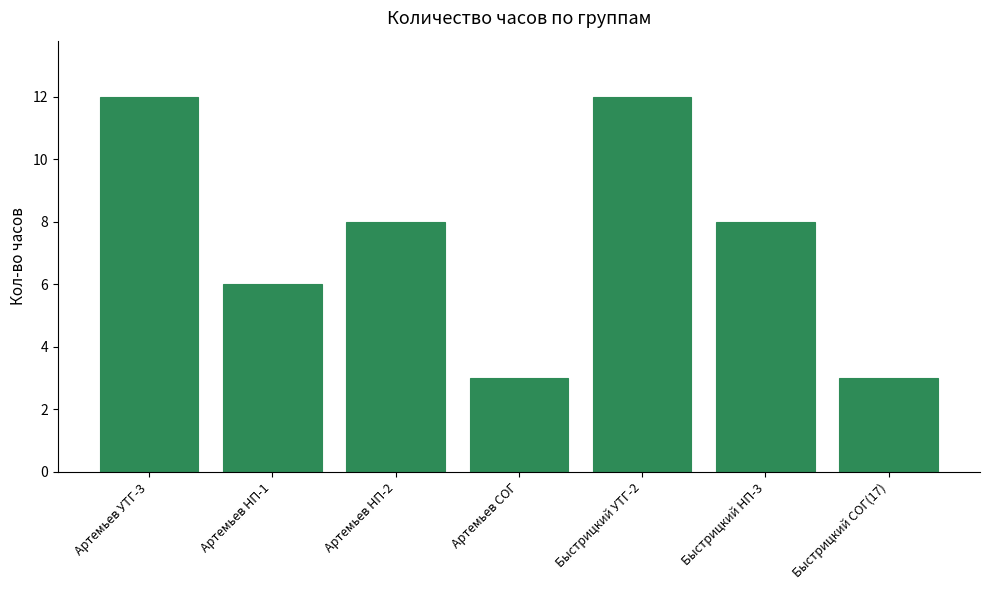

What value does the data have at Артемьев СОГ?

3